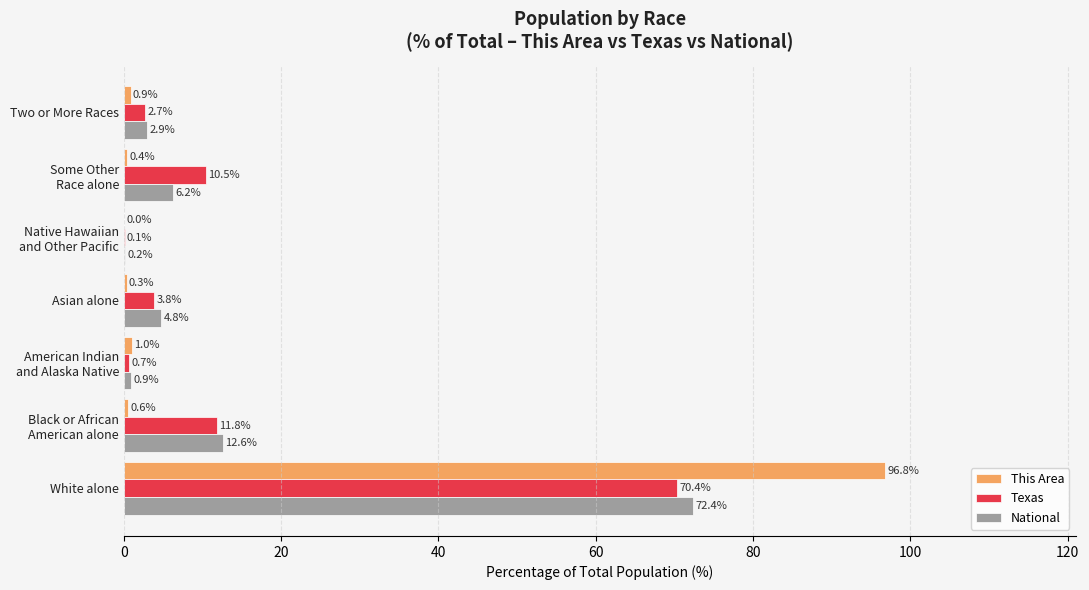

What is the sum of all National values?

100.0